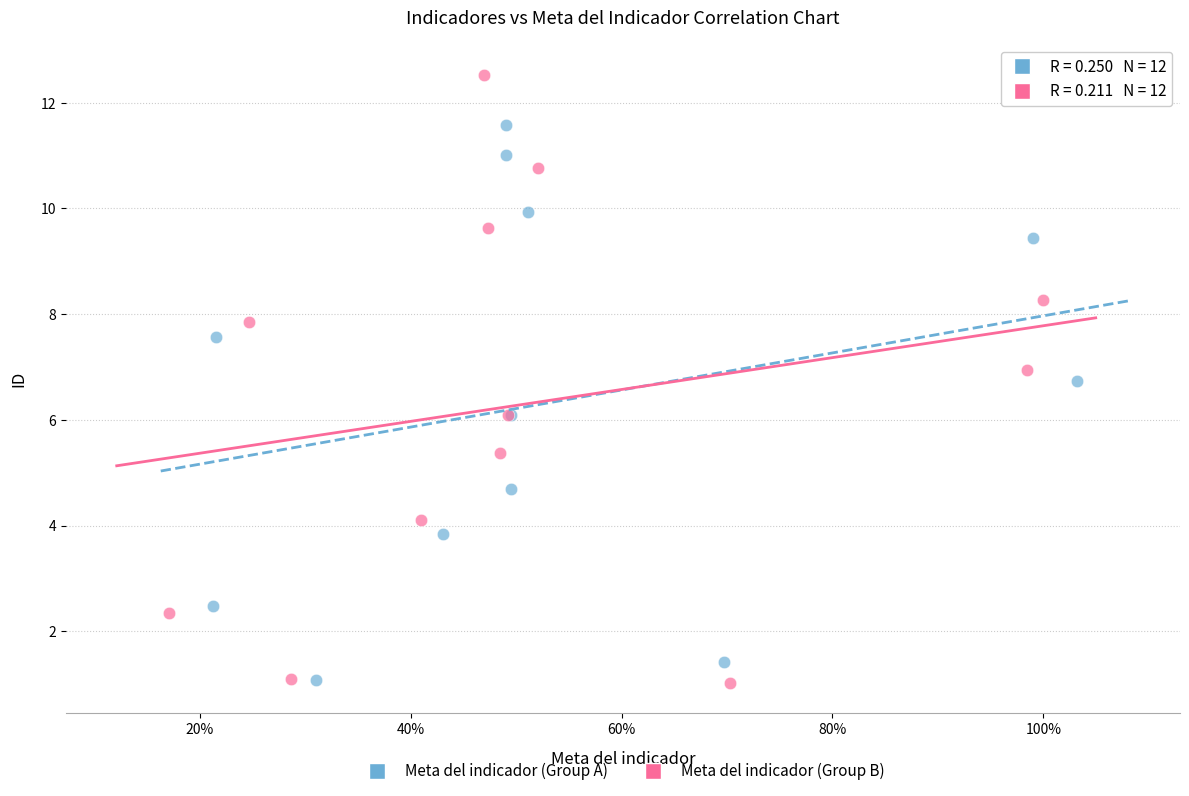

Which series reaches the maximum Y coordinate?

Meta del indicador (Group B)